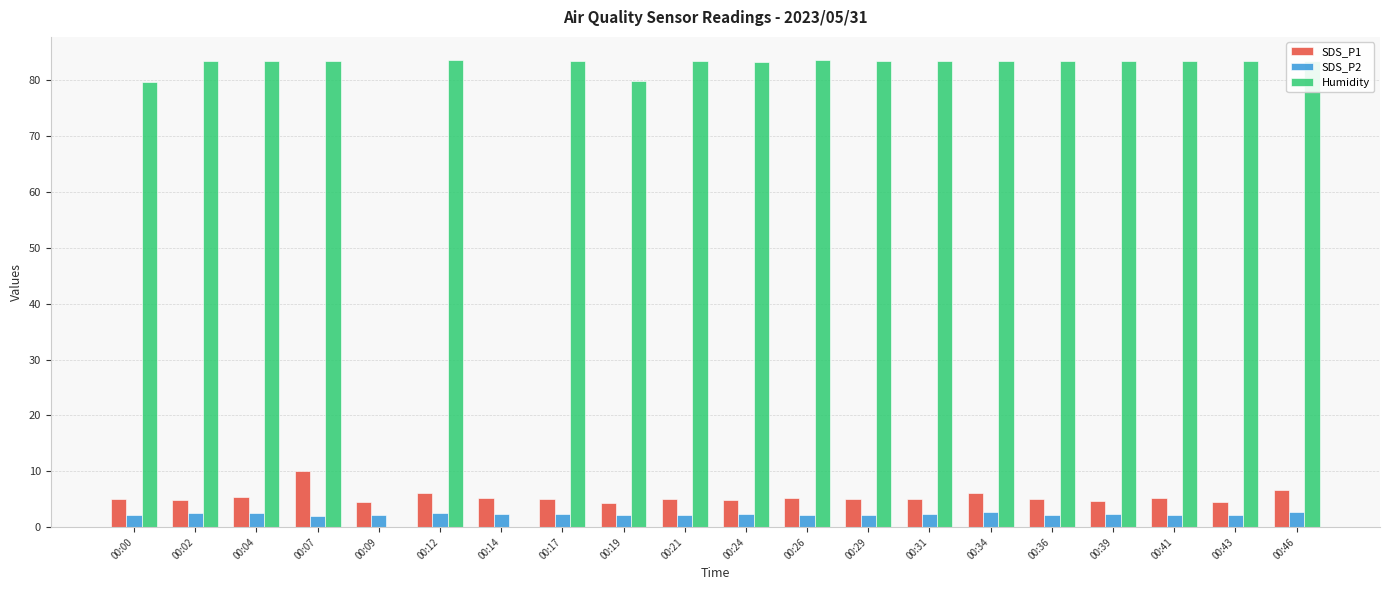

Is the value of SDS_P1 at 00:14 greater than the value of SDS_P2 at 00:31?

Yes